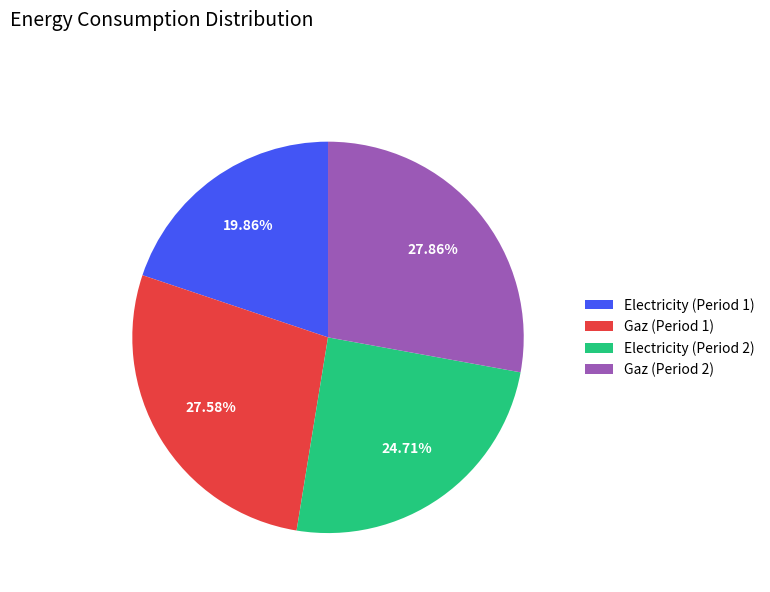

What is the ratio of the value at Gaz (Period 1) to the value at Gaz (Period 2)?

1.0